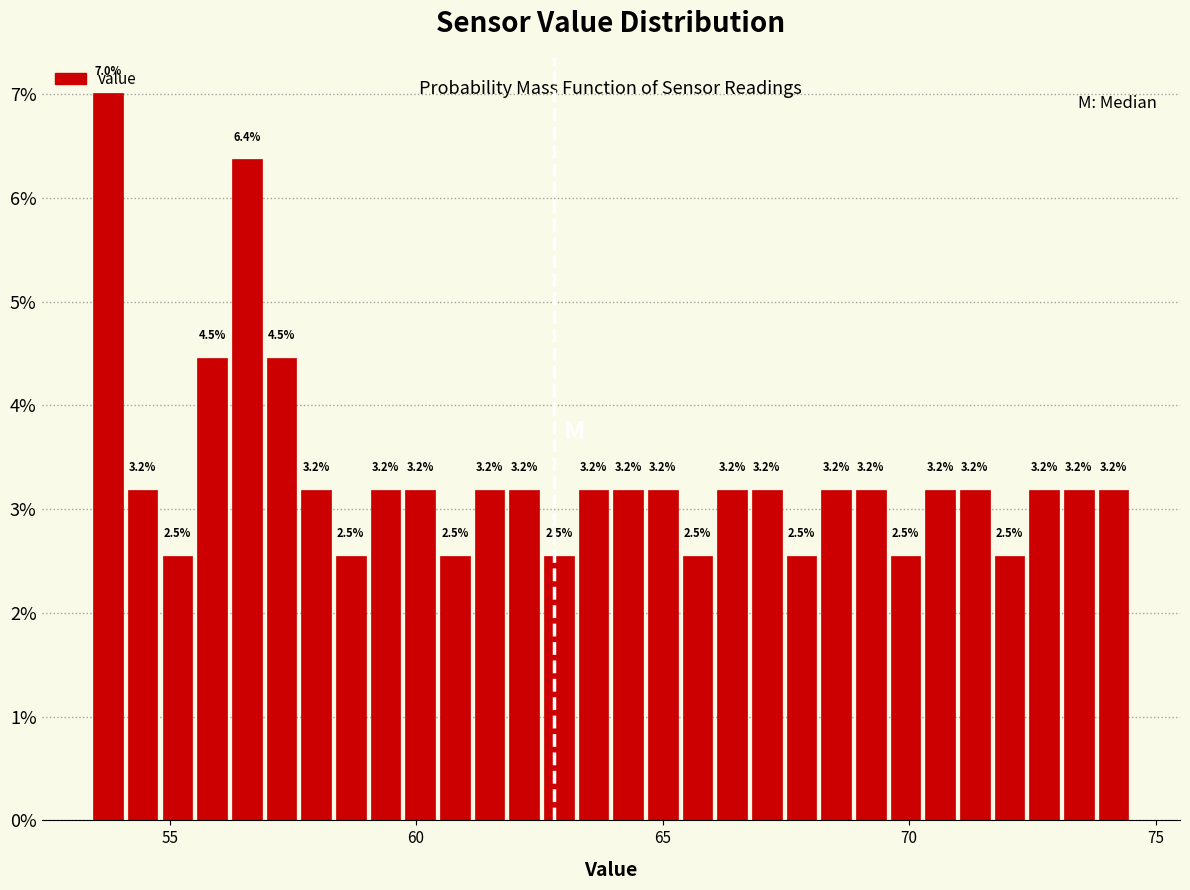

Read against the x-axis, roughly where is the centre of the tallest bar?

54.0